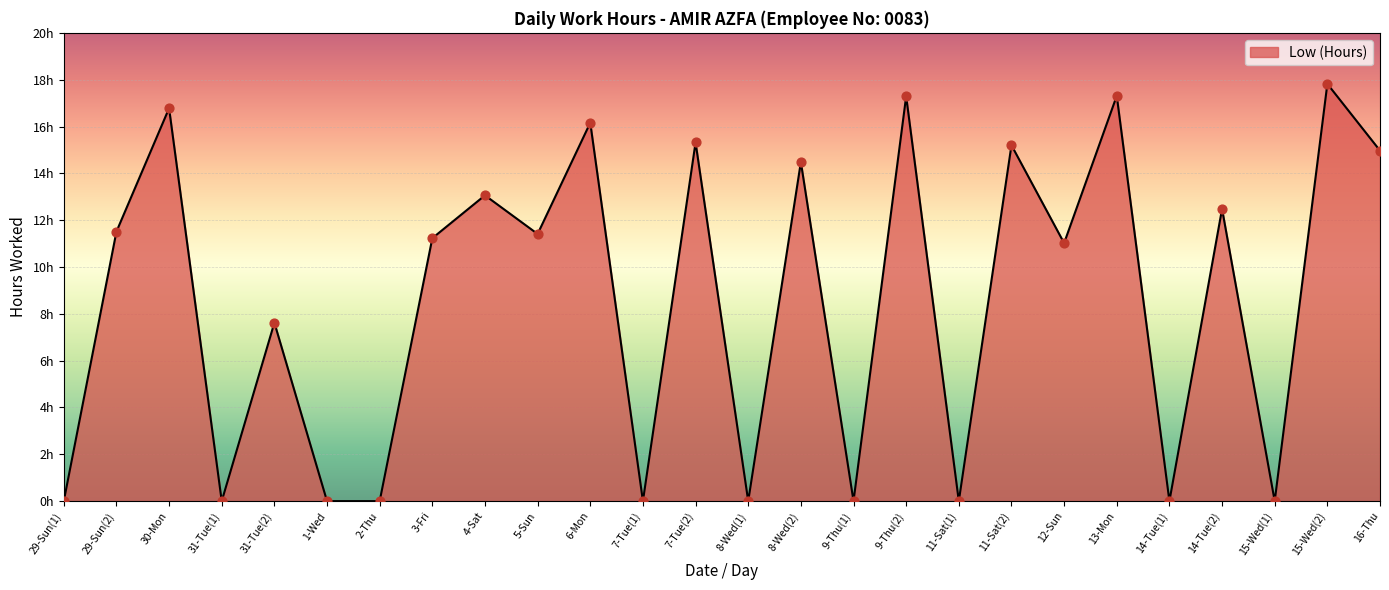

Which has a higher value, 7-Tue(1) or 7-Tue(2)?

7-Tue(2)